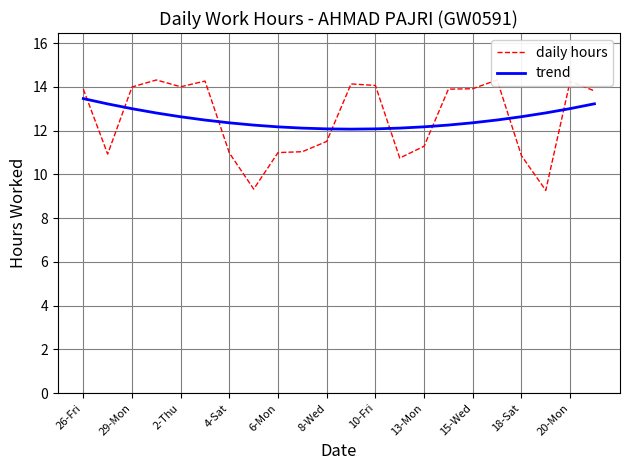

True or false: trend has more than 1 points higher than both neighbors.

False